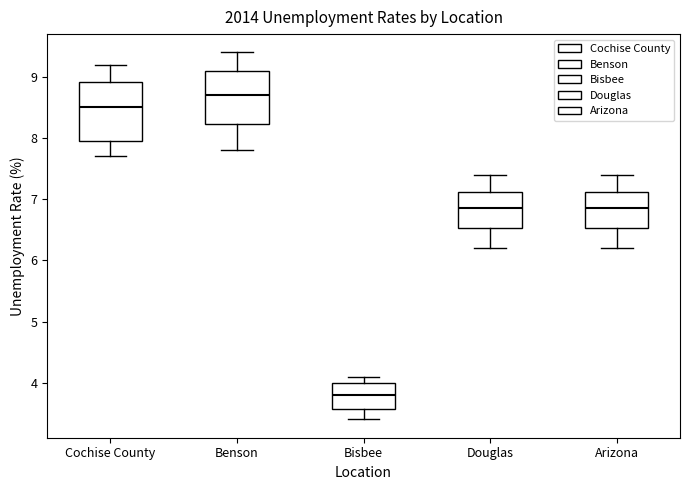

Where does the median line of the box for Douglas sit on the y-axis? The values are not printed on the chart, so give them approximately, as read against the axis.

6.9